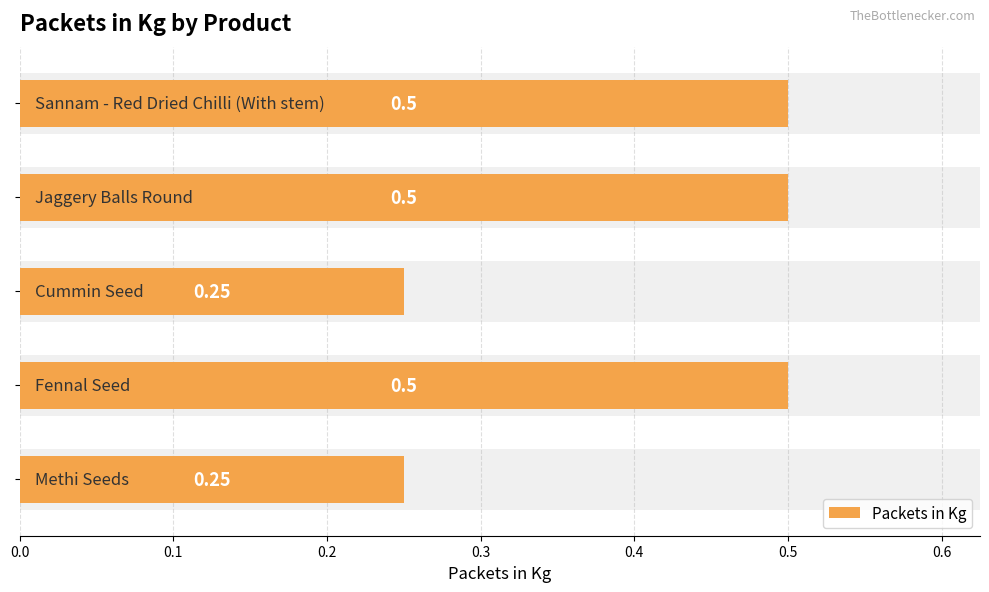

What is the change in value from 0.2 to 0.3?

+0.2